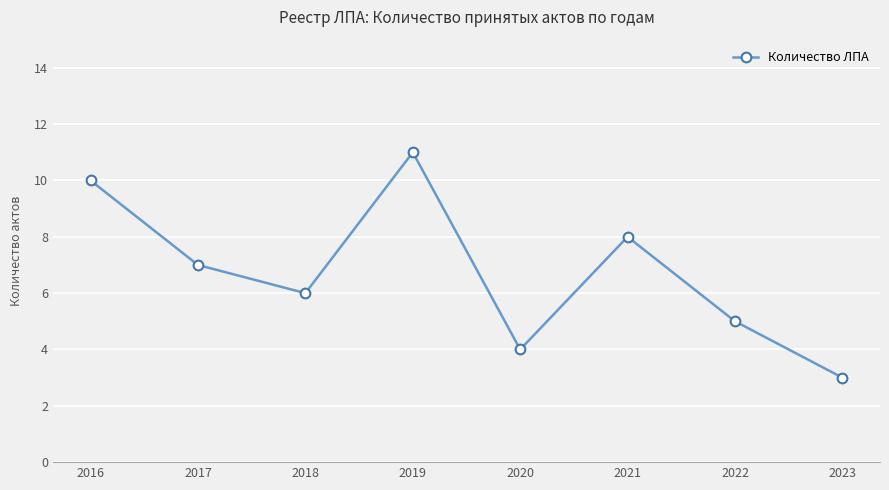

What is the difference between the values at 2020 and 2016?

6